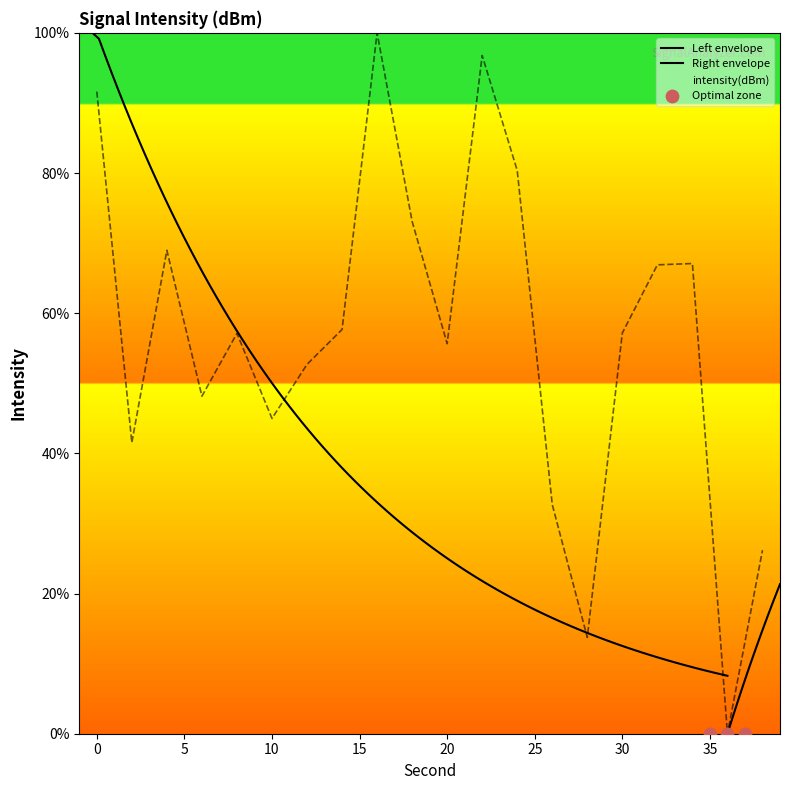

Between 4 and 28, which is larger?

4